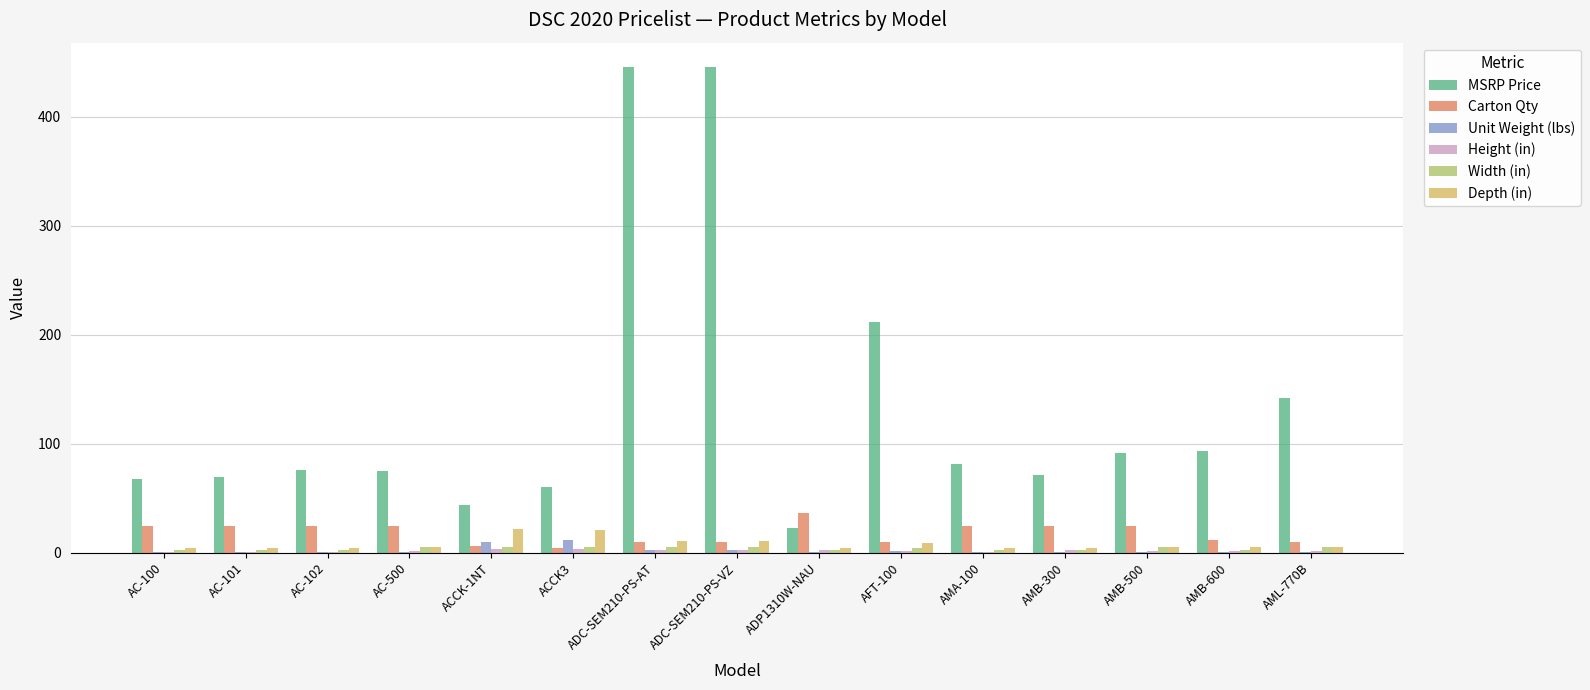

Is it true that Width (in) equals 2.7 at AC-102?

True